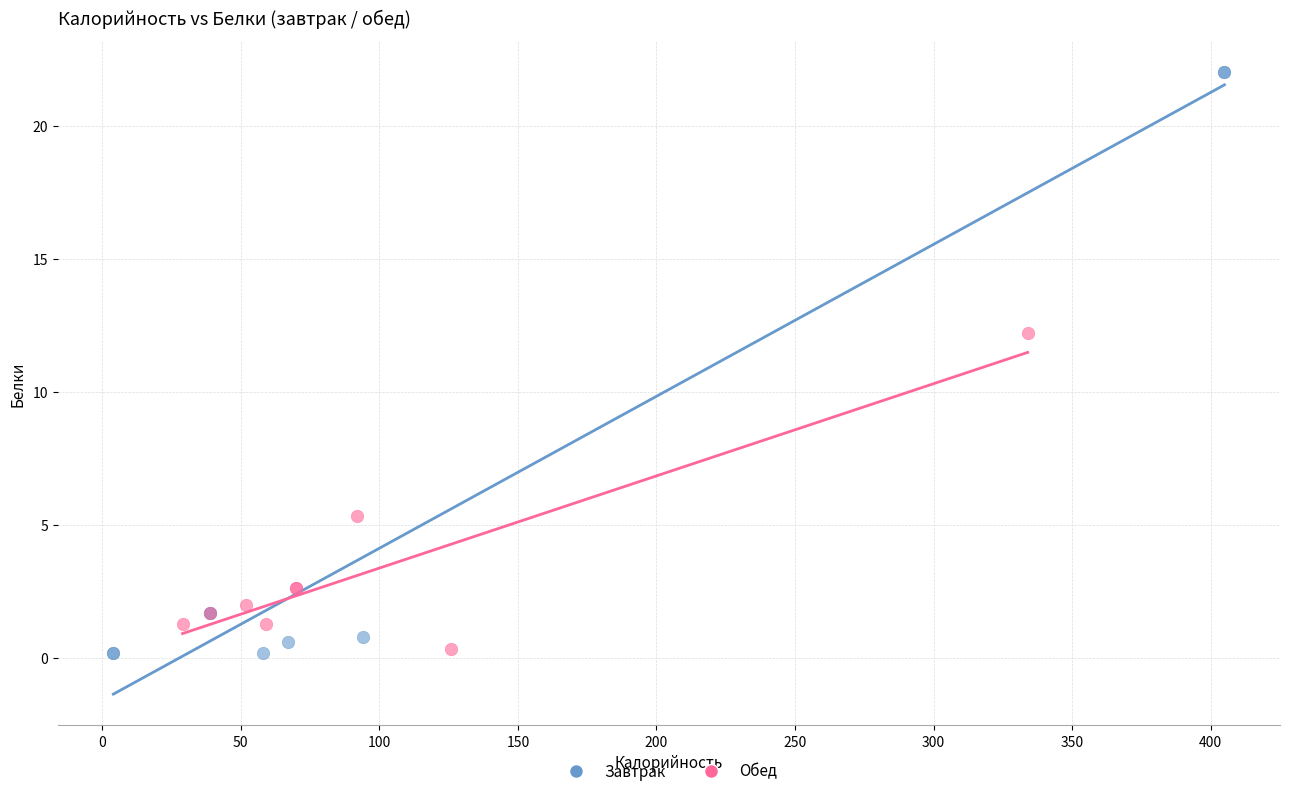

Which series has the widest spread of Y values?

Завтрак